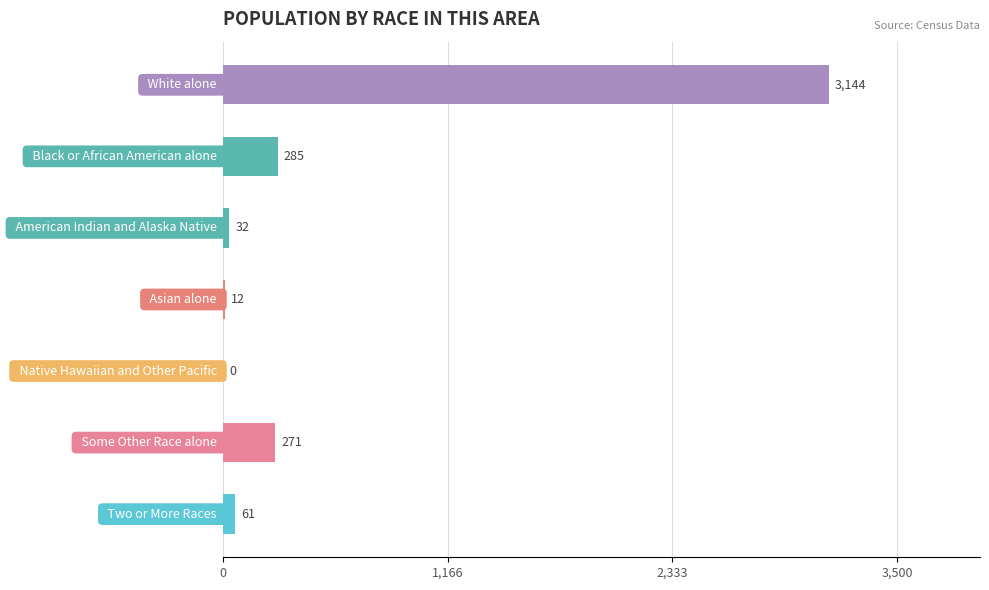

What is the sum of all values?

3805